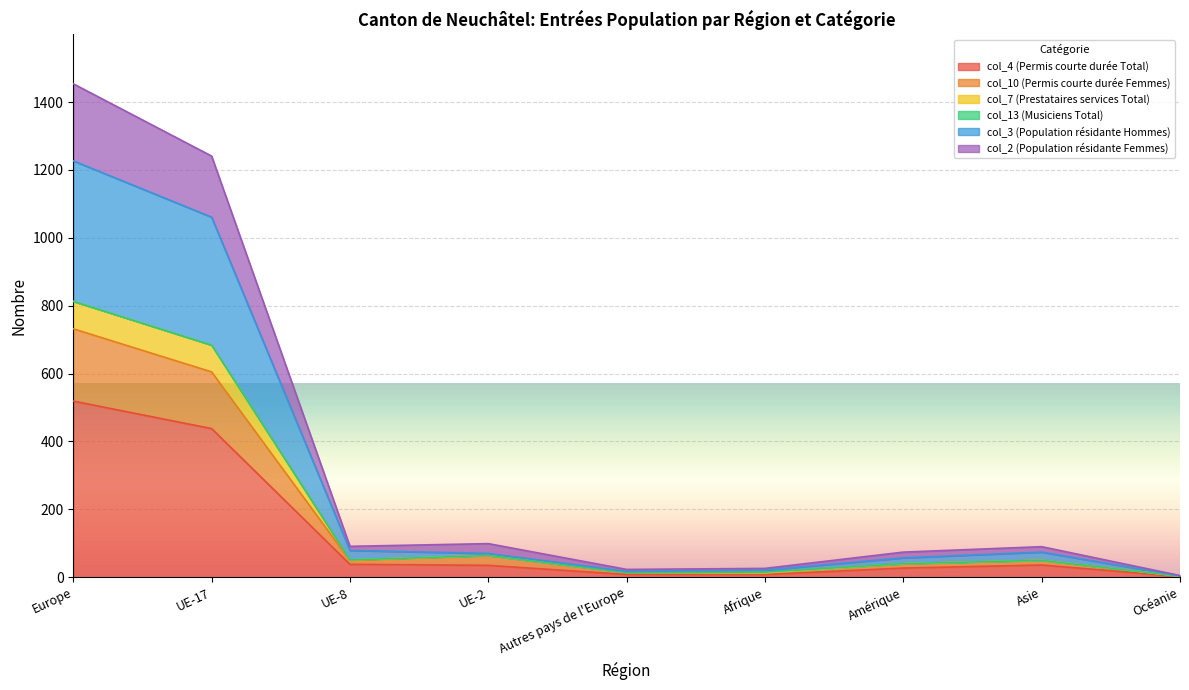

At which category is the sum across all series the highest?

Europe